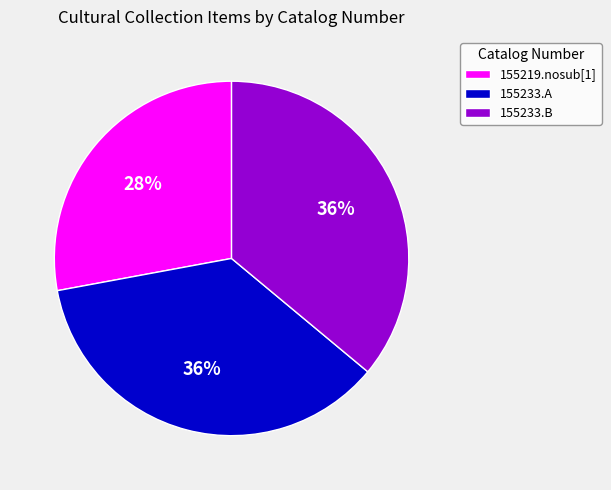

How many segments does this pie chart have?

3